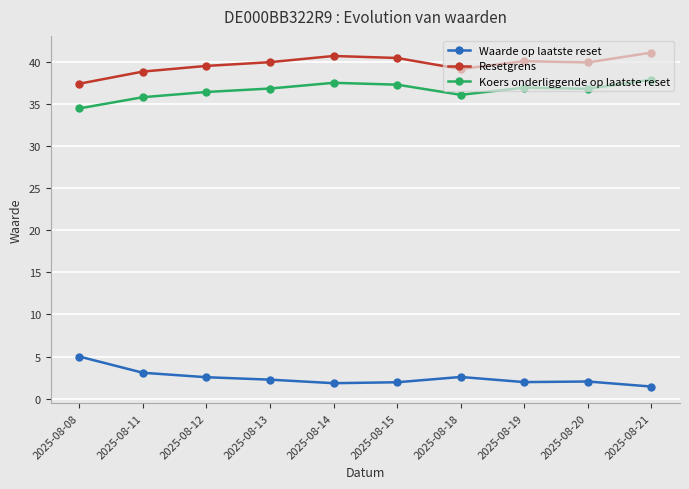

What is the difference between the Resetgrens values at 2025-08-11 and 2025-08-14?

1.9